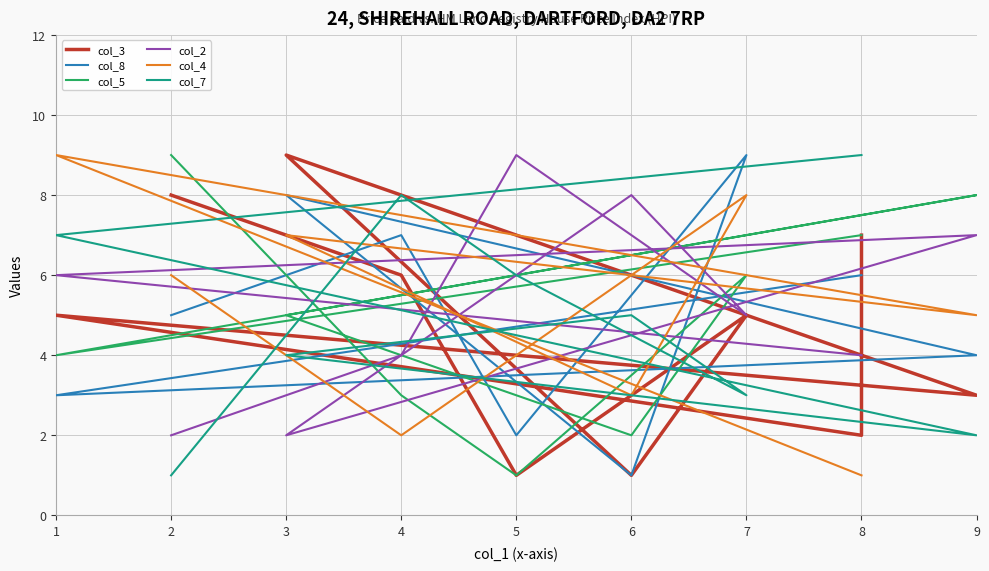

What are all the series names shown in the legend?

col_3, col_8, col_5, col_2, col_4, col_7